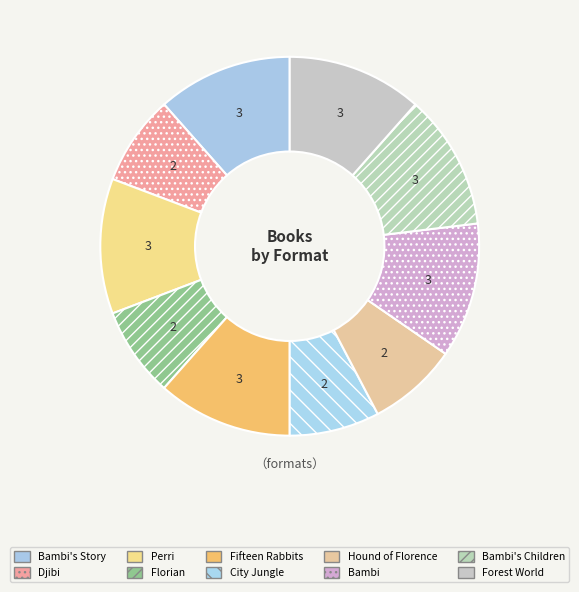

How many slices are in this pie chart?

10